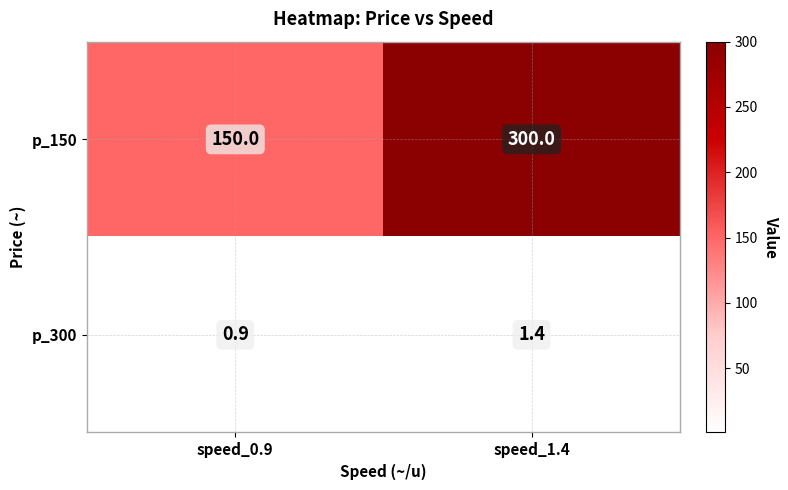

What is the difference between the highest and lowest values at speed_1.4?

298.6